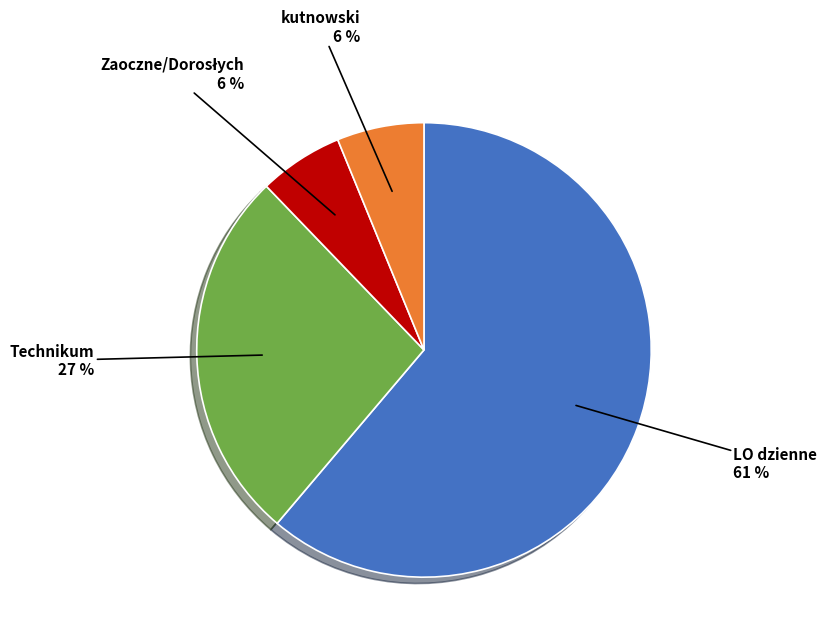

Is there a majority slice in this chart?

Yes